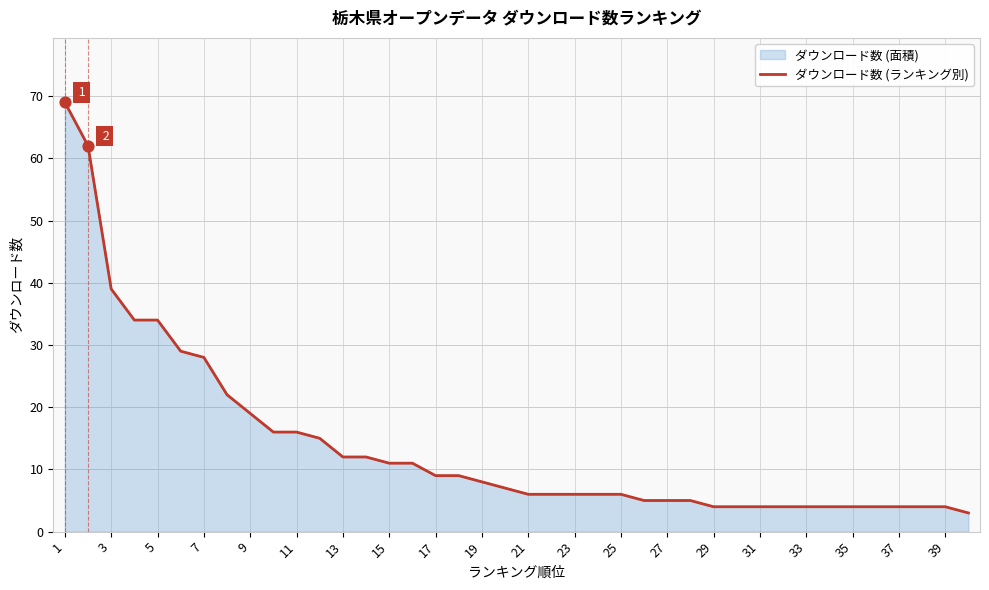

Which has a higher value, 15 or 7?

7